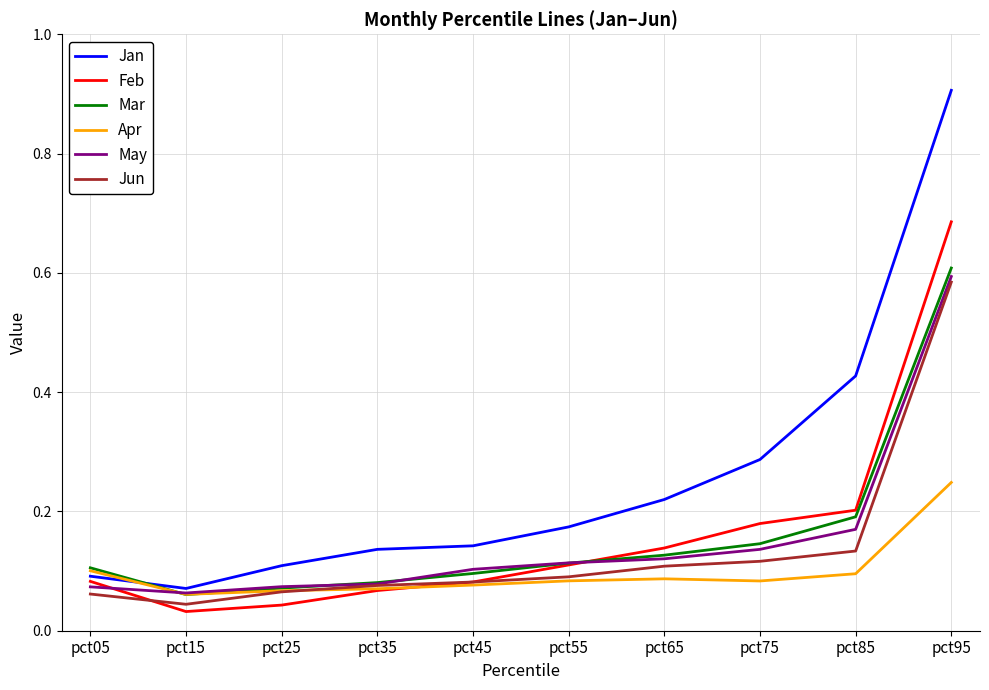

Between pct15 and pct45, which series saw the biggest shift?

Jan